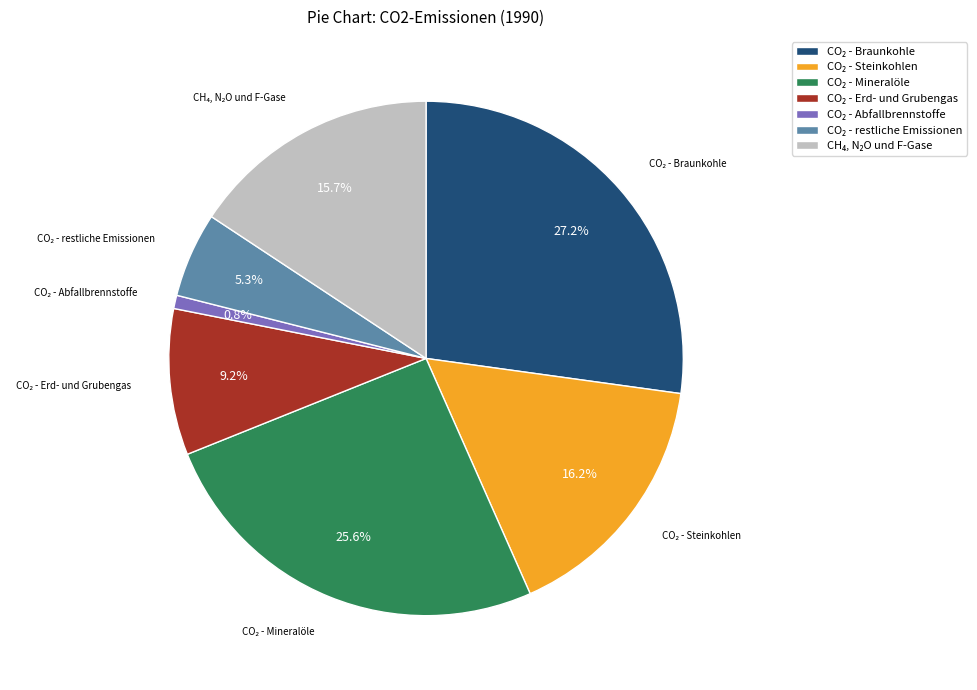

Does any single category account for the majority?

No